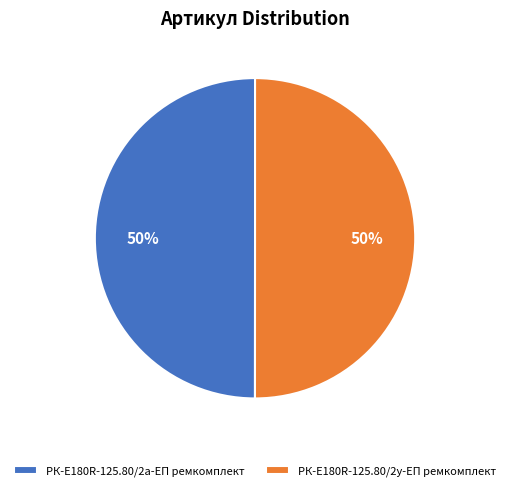

To the nearest percent, what percentage of the pie is РК-E180R-125.80/2а-ЕП ремкомплект?

50%